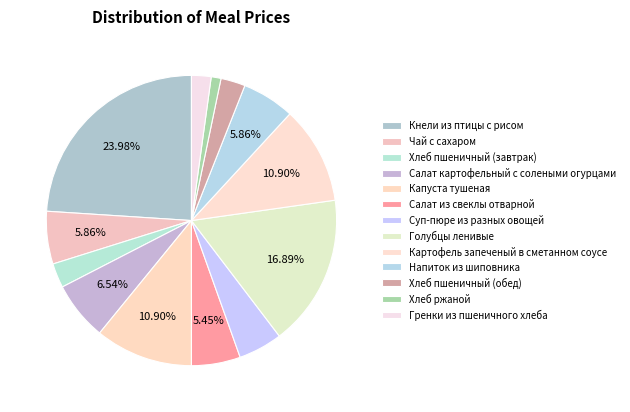

How many slices are in this pie chart?

13